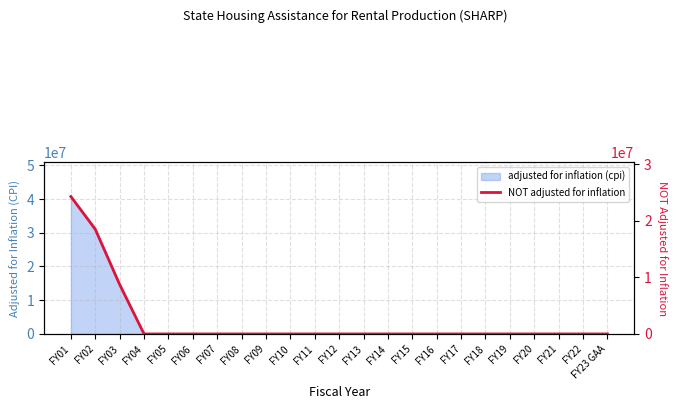

Reading left to right, what are all the values shown in this chart?

24279289	18511617	8746385	0	0	0	0	0	0	0	0	0	0	0	0	0	0	0	0	0	0	0	0